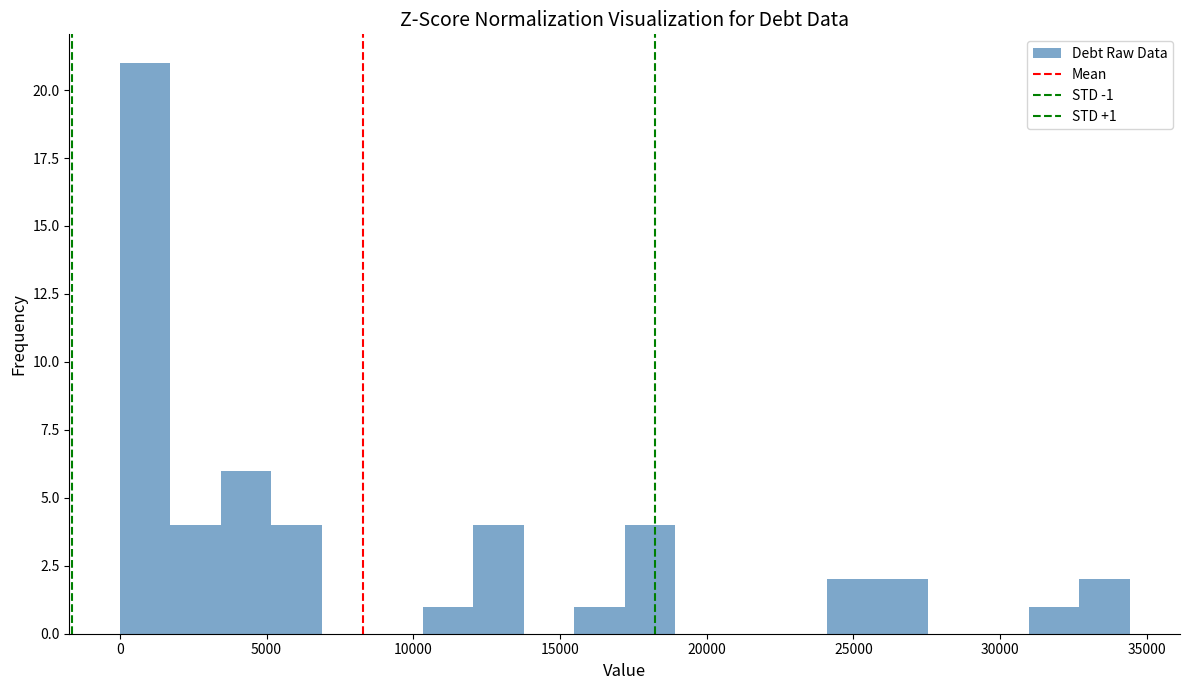

Around what value on the x-axis is the tallest bar? Give the approximate position of its centre, as read against the axis.

1000